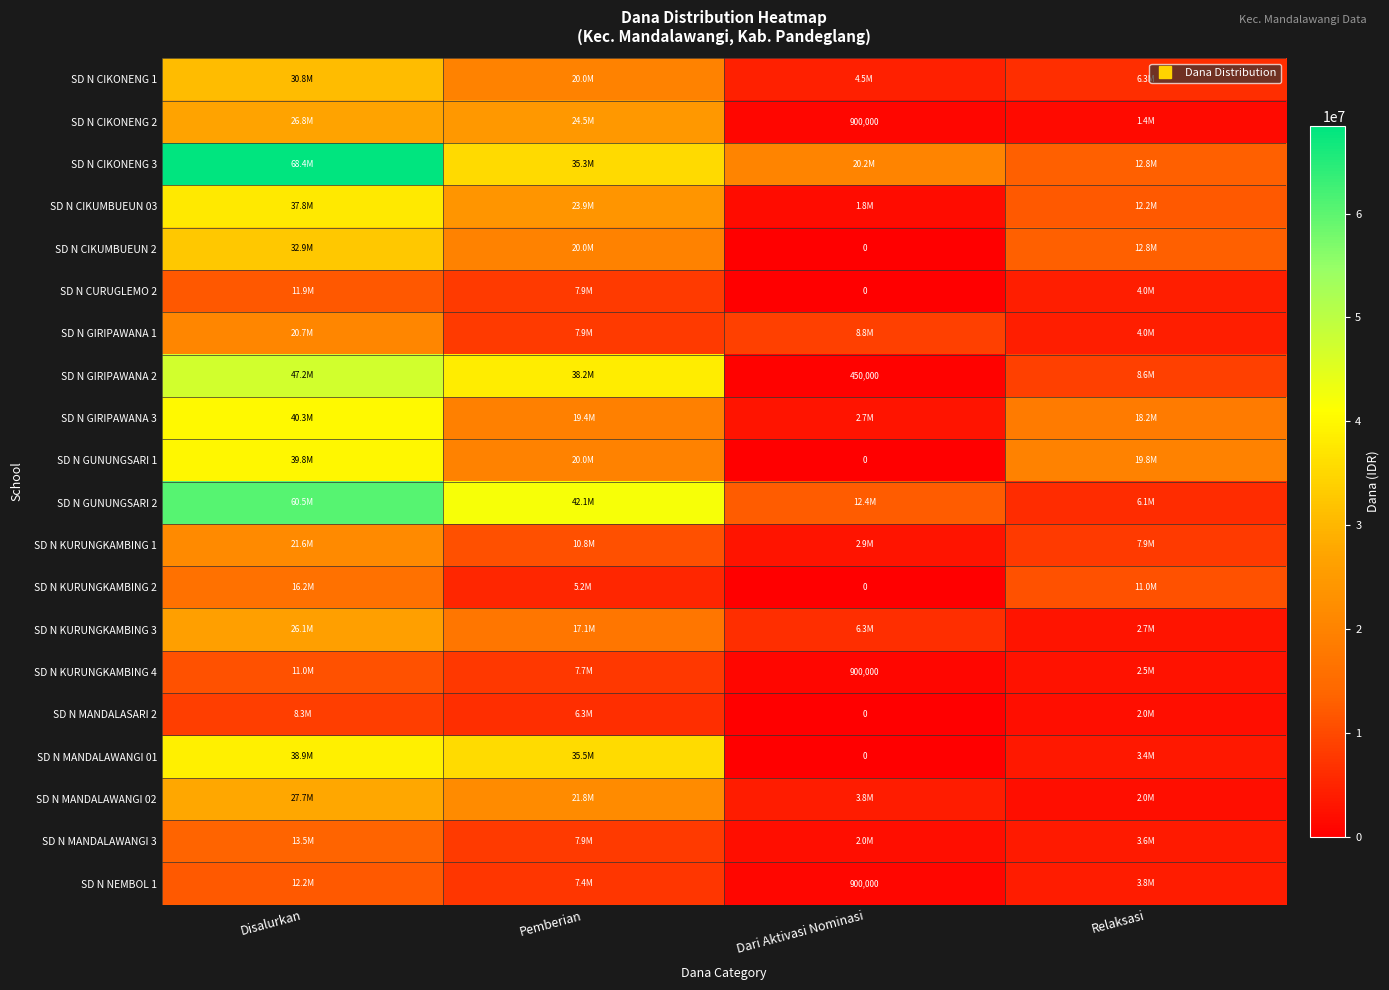

How many distinct data groups are displayed?

20